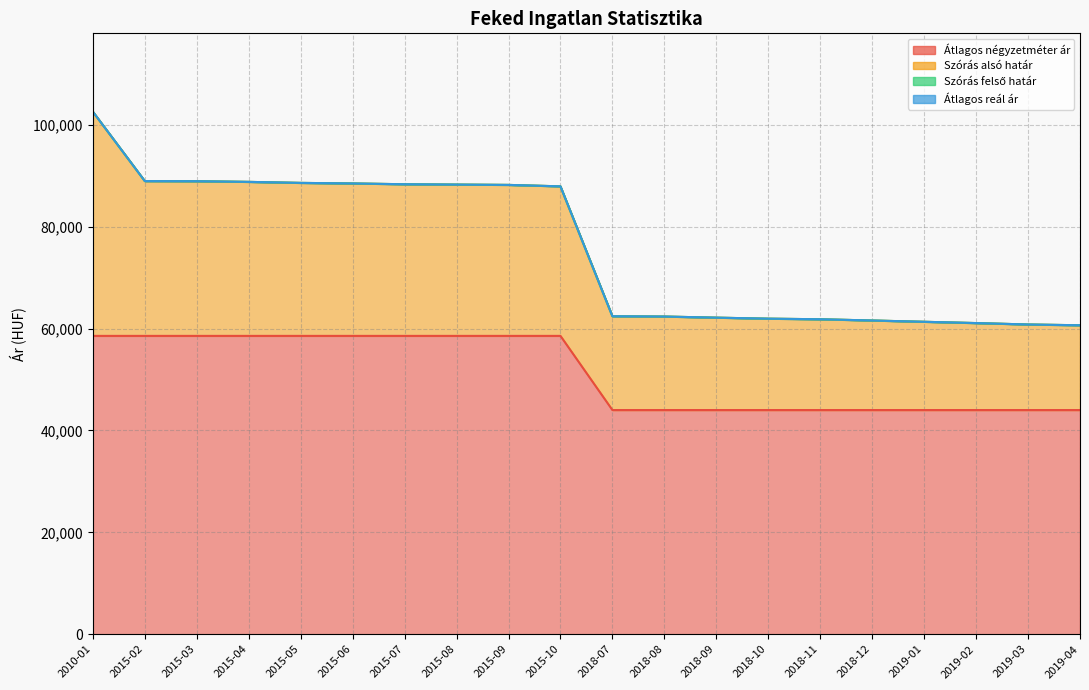

Reading left to right, extract all data points from this chart.

Átlagos négyzetméter ár: 2010-01=58558	2015-02=58558	2015-03=58558	2015-04=58558	2015-05=58558	2015-06=58558	2015-07=58558	2015-08=58558	2015-09=58558	2015-10=58558	2018-07=44000	2018-08=44000	2018-09=44000	2018-10=44000	2018-11=44000	2018-12=44000	2019-01=44000	2019-02=44000	2019-03=44000	2019-04=44000
Szórás alsó határ: 2010-01=102561	2015-02=88943	2015-03=88920	2015-04=88787	2015-05=88588	2015-06=88478	2015-07=88324	2015-08=88258	2015-09=88193	2015-10=87909	2018-07=62414	2018-08=62356	2018-09=62138	2018-10=61937	2018-11=61822	2018-12=61580	2019-01=61325	2019-02=61073	2019-03=60795	2019-04=60644
Szórás felső határ: 2010-01=102561	2015-02=88943	2015-03=88920	2015-04=88787	2015-05=88588	2015-06=88478	2015-07=88324	2015-08=88258	2015-09=88193	2015-10=87909	2018-07=62414	2018-08=62356	2018-09=62138	2018-10=61937	2018-11=61822	2018-12=61580	2019-01=61325	2019-02=61073	2019-03=60795	2019-04=60644
Átlagos reál ár: 2010-01=102561	2015-02=88943	2015-03=88920	2015-04=88787	2015-05=88588	2015-06=88478	2015-07=88324	2015-08=88258	2015-09=88193	2015-10=87909	2018-07=62414	2018-08=62356	2018-09=62138	2018-10=61937	2018-11=61822	2018-12=61580	2019-01=61325	2019-02=61073	2019-03=60795	2019-04=60644